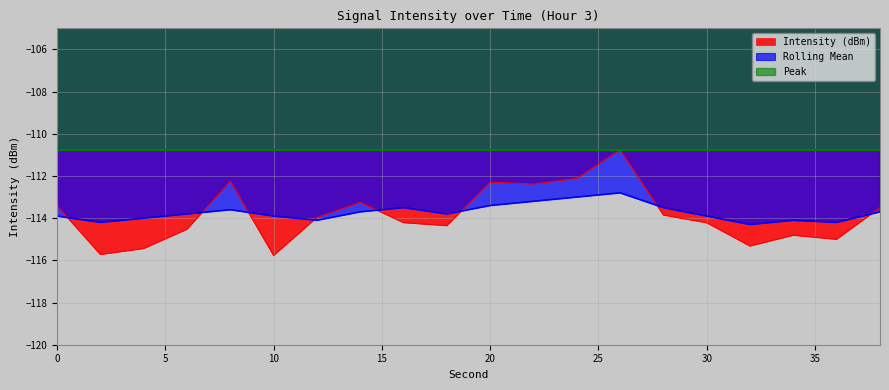

The value of Intensity (dBm) at 30 is -63.9. True or false?

False